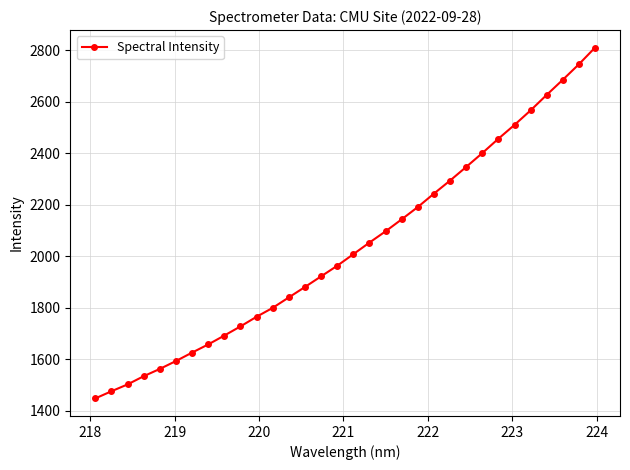

What is the difference between the second highest and minimum values?

1297.9